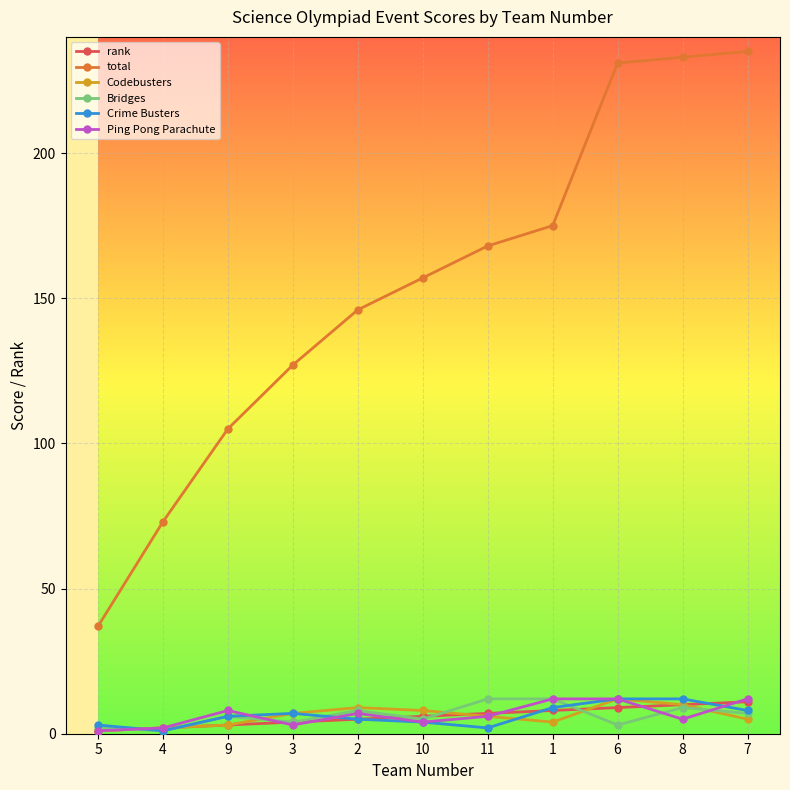

Reading left to right, extract all data points from this chart.

rank: 5=1	4=2	9=3	3=4	2=5	10=6	11=7	1=8	6=9	8=10	7=11
total: 5=37	4=73	9=105	3=127	2=146	10=157	11=168	1=175	6=231	8=233	7=235
Codebusters: 5=1	4=2	9=3	3=7	2=9	10=8	11=6	1=4	6=12	8=10	7=5
Bridges: 5=2	4=1	9=6	3=4	2=8	10=5	11=12	1=12	6=3	8=9	7=7
Crime Busters: 5=3	4=1	9=6	3=7	2=5	10=4	11=2	1=9	6=12	8=12	7=8
Ping Pong Parachute: 5=1	4=2	9=8	3=3	2=7	10=4	11=6	1=12	6=12	8=5	7=12